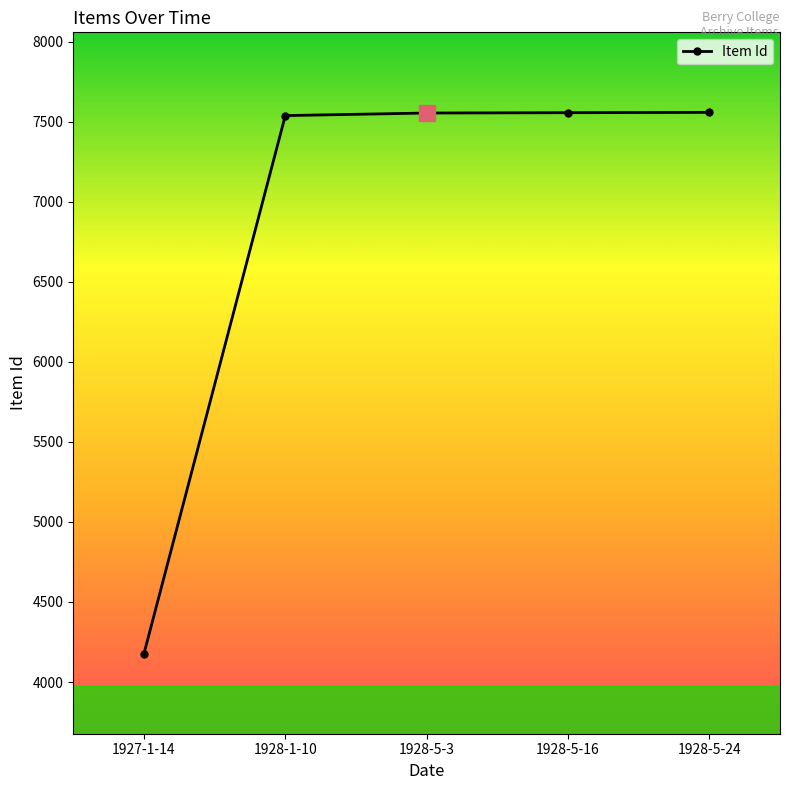

How many values are below 7554?

2